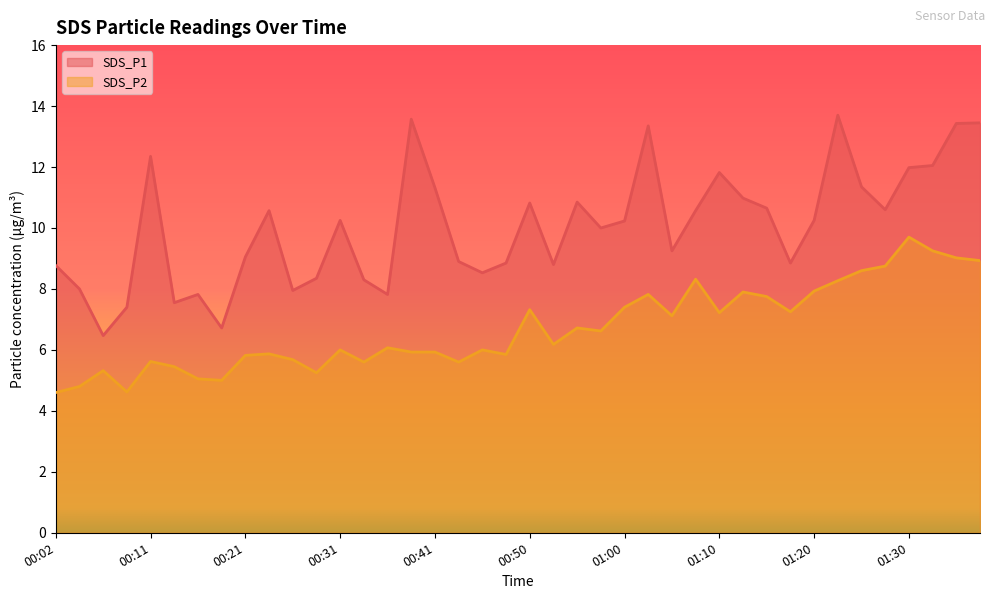

Reading right to left, what are all the values shown in this chart?

SDS_P1: 01:37=13.4	01:35=13.4	01:32=12.1	01:30=12.0	01:27=10.6	01:25=11.3	01:22=13.7	01:20=10.2	01:18=8.8	01:15=10.7	01:13=11.0	01:10=11.8	01:08=10.6	01:05=9.2	01:03=13.3	01:00=10.2	00:58=10.0	00:55=10.8	00:53=8.8	00:50=10.8	00:48=8.8	00:46=8.5	00:43=8.9	00:41=11.3	00:38=13.6	00:36=7.8	00:33=8.3	00:31=10.2	00:29=8.3	00:26=8.0	00:24=10.6	00:21=9.1	00:19=6.7	00:16=7.8	00:14=7.5	00:11=12.3	00:09=7.4	00:06=6.5	00:04=8.0	00:02=8.8
SDS_P2: 01:37=8.9	01:35=9.0	01:32=9.2	01:30=9.7	01:27=8.8	01:25=8.6	01:22=8.3	01:20=7.9	01:18=7.2	01:15=7.8	01:13=7.9	01:10=7.2	01:08=8.3	01:05=7.1	01:03=7.8	01:00=7.4	00:58=6.6	00:55=6.7	00:53=6.2	00:50=7.3	00:48=5.8	00:46=6.0	00:43=5.6	00:41=5.9	00:38=5.9	00:36=6.1	00:33=5.6	00:31=6.0	00:29=5.2	00:26=5.7	00:24=5.9	00:21=5.8	00:19=5.0	00:16=5.0	00:14=5.5	00:11=5.6	00:09=4.6	00:06=5.3	00:04=4.8	00:02=4.6